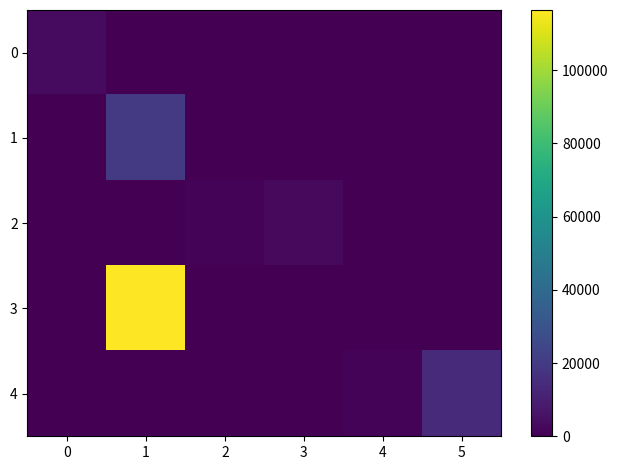

Rank the series at 5 from highest to lowest value.

4, 0, 1, 2, 3